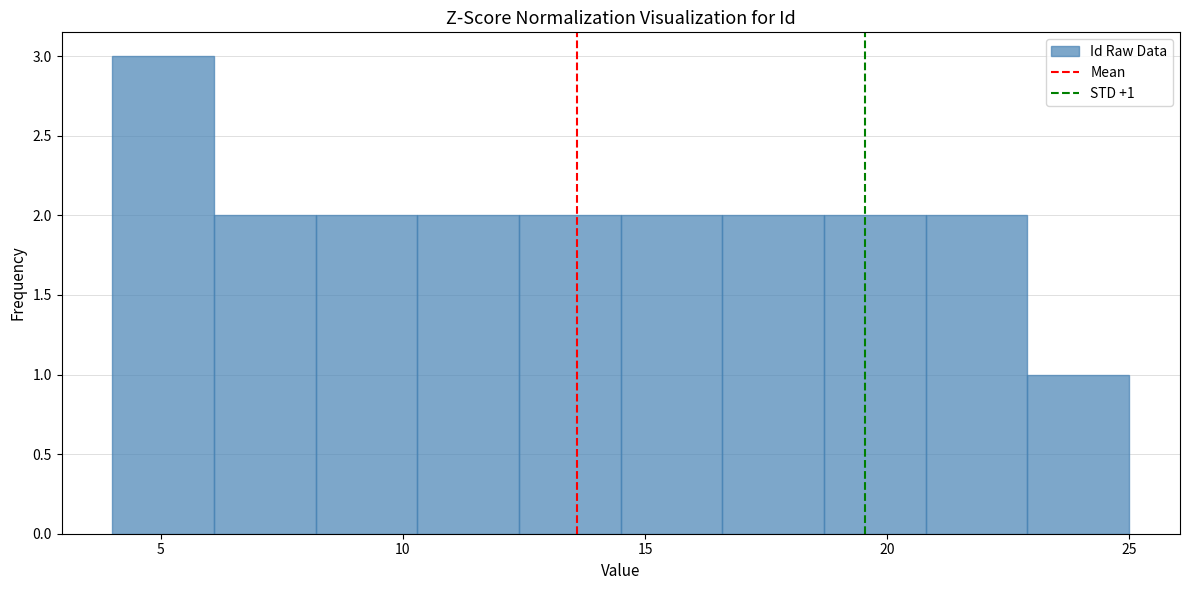

Which range on the x-axis has the tallest bar?

4.0 to 6.1